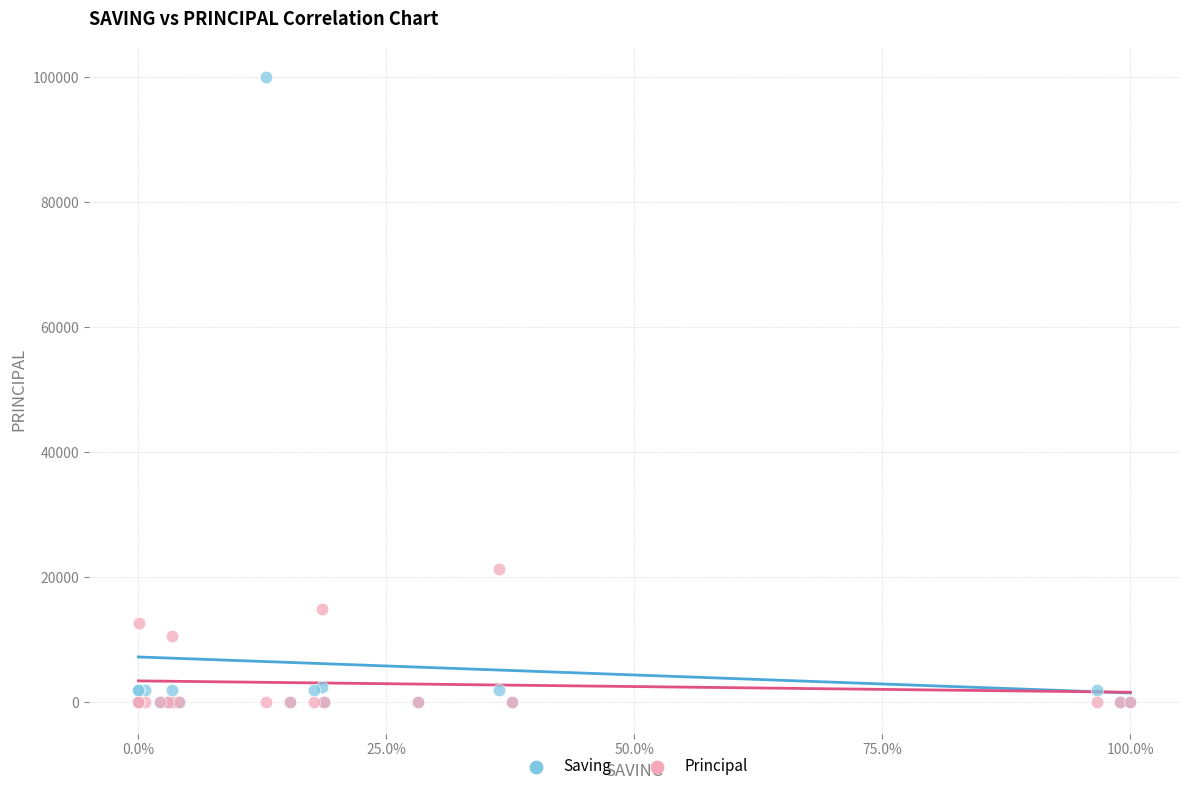

In the Saving series, what Y value is closest to 50000?

2500